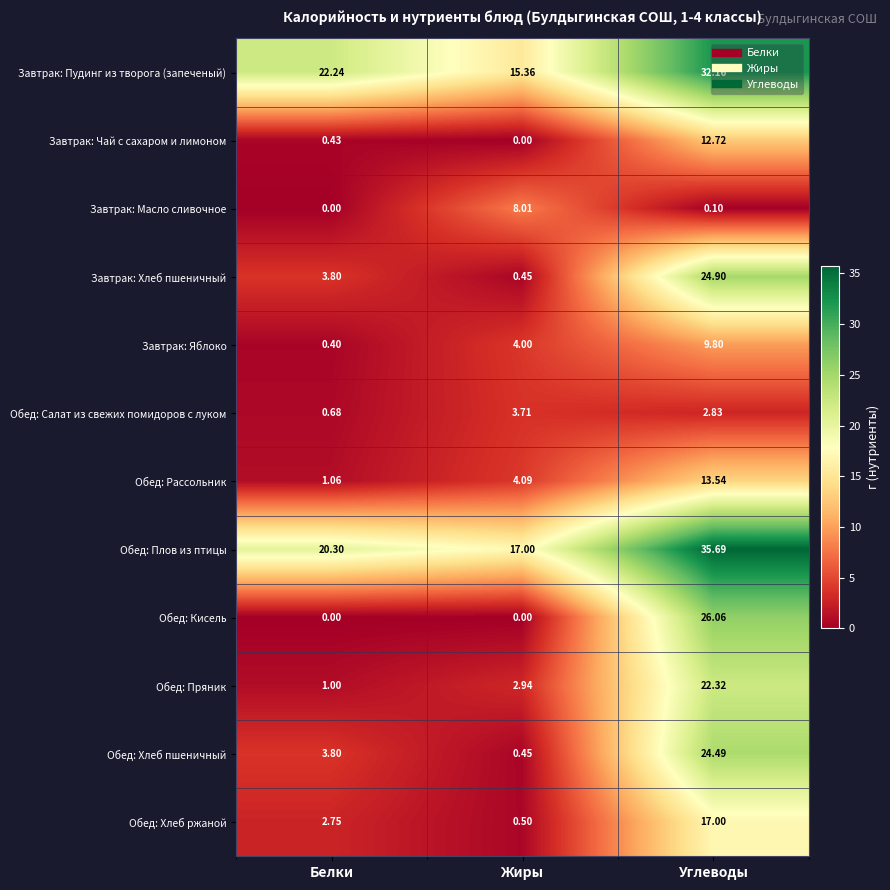

Where is Обед: Пряник nearest to the value 11?

Жиры